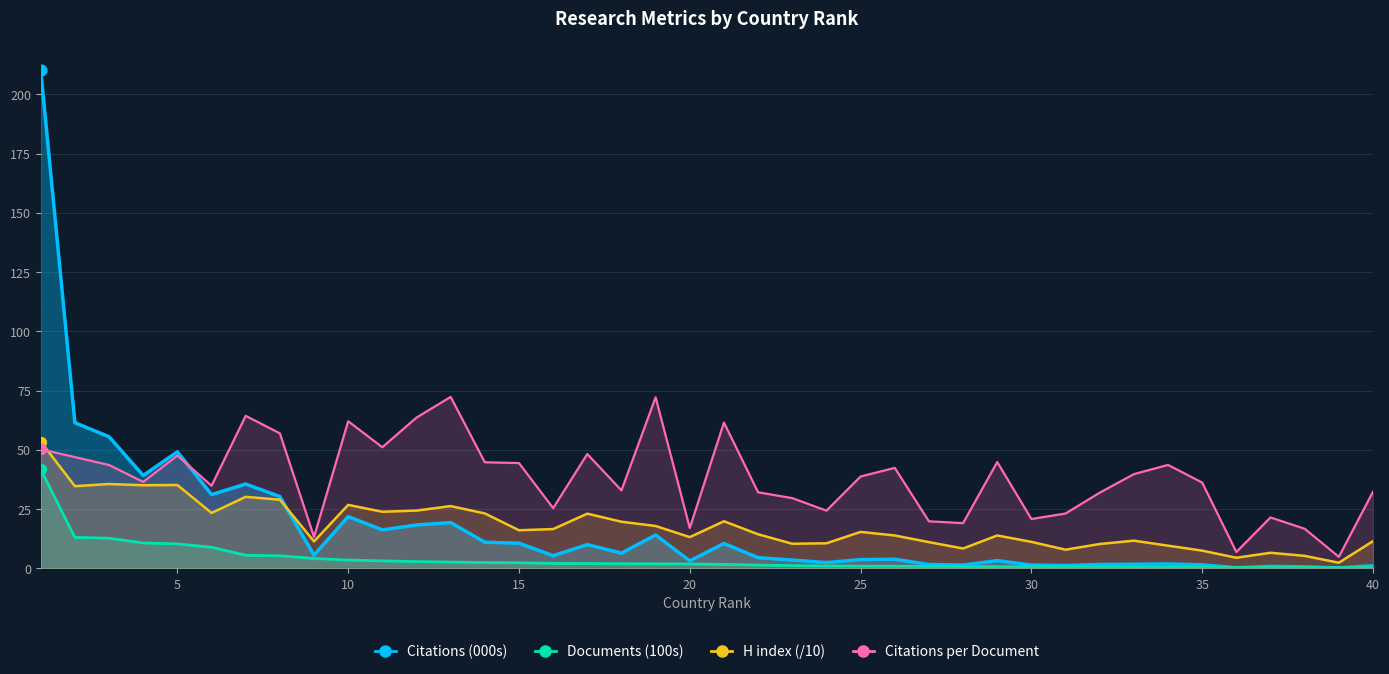

Which series contains the highest Y value?

Citations (000s)